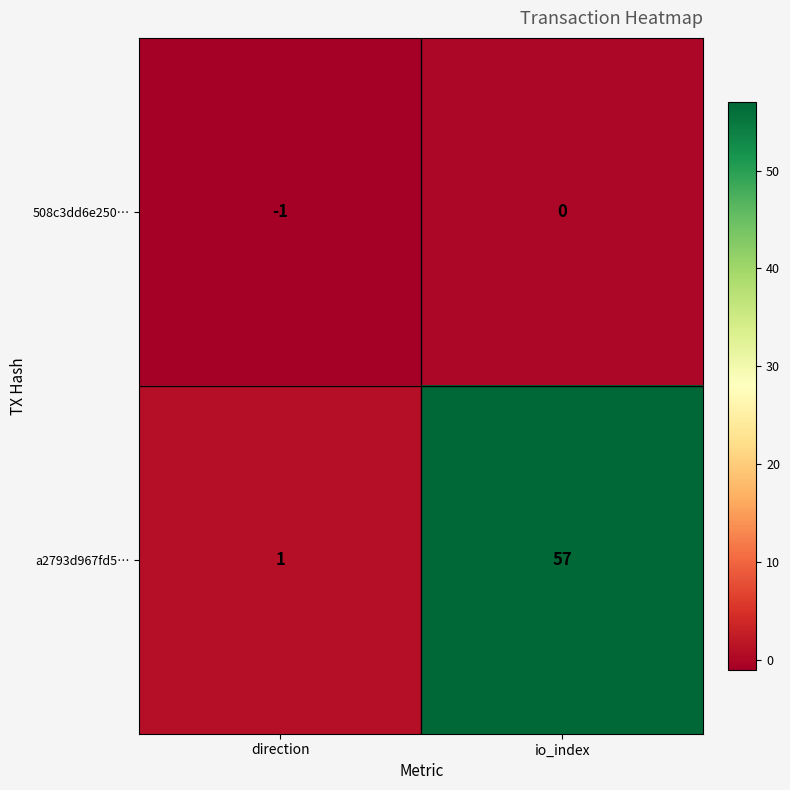

At which label is 508c3dd6e250… closest to 0?

io_index